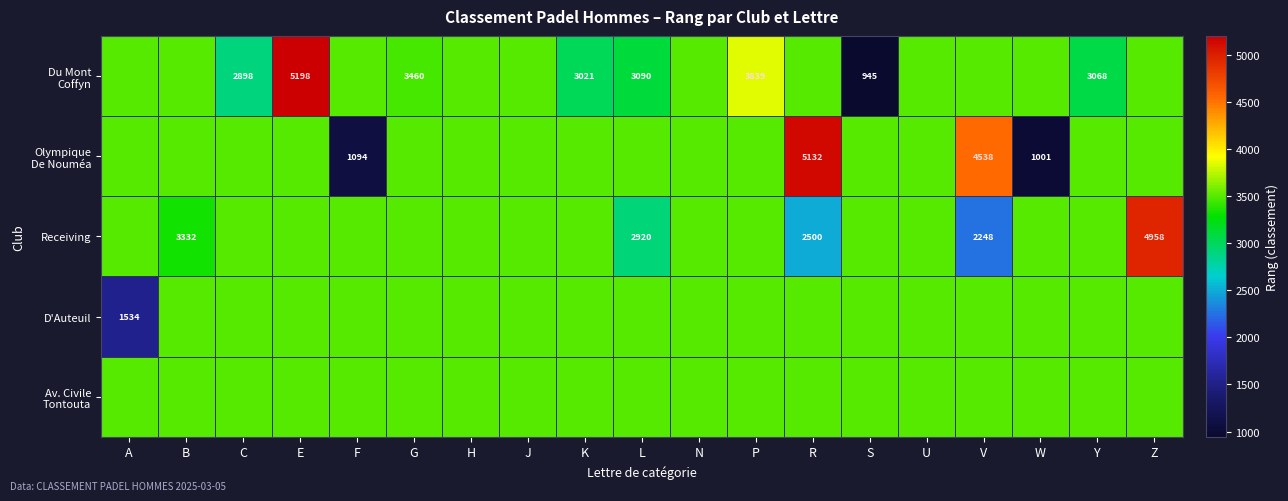

The value of D'Auteuil at A is 751. True or false?

False